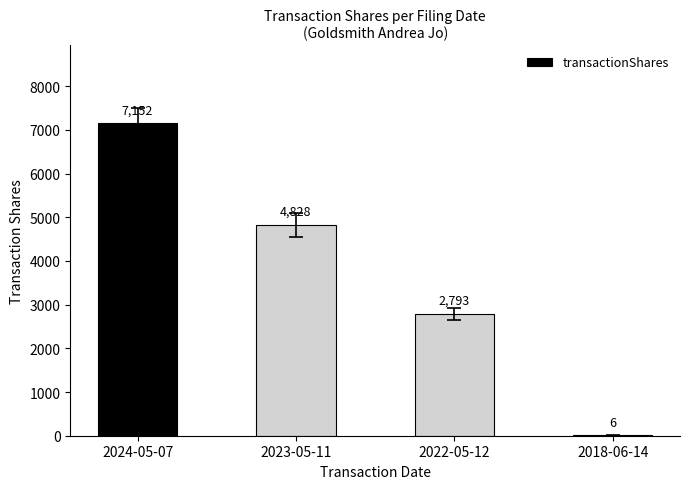

How many categories are shown in the chart?

4